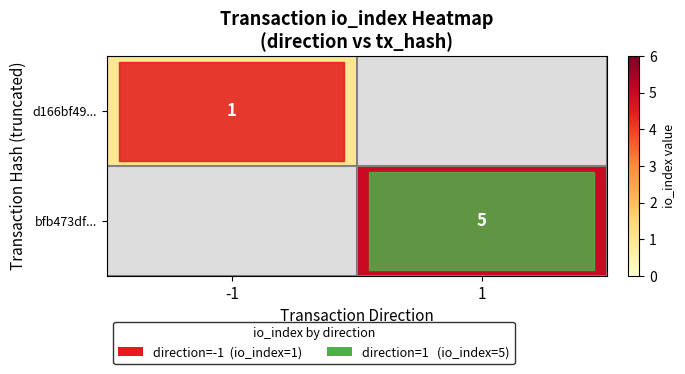

The d166bf49... series shows 1 at -1. True or false?

True